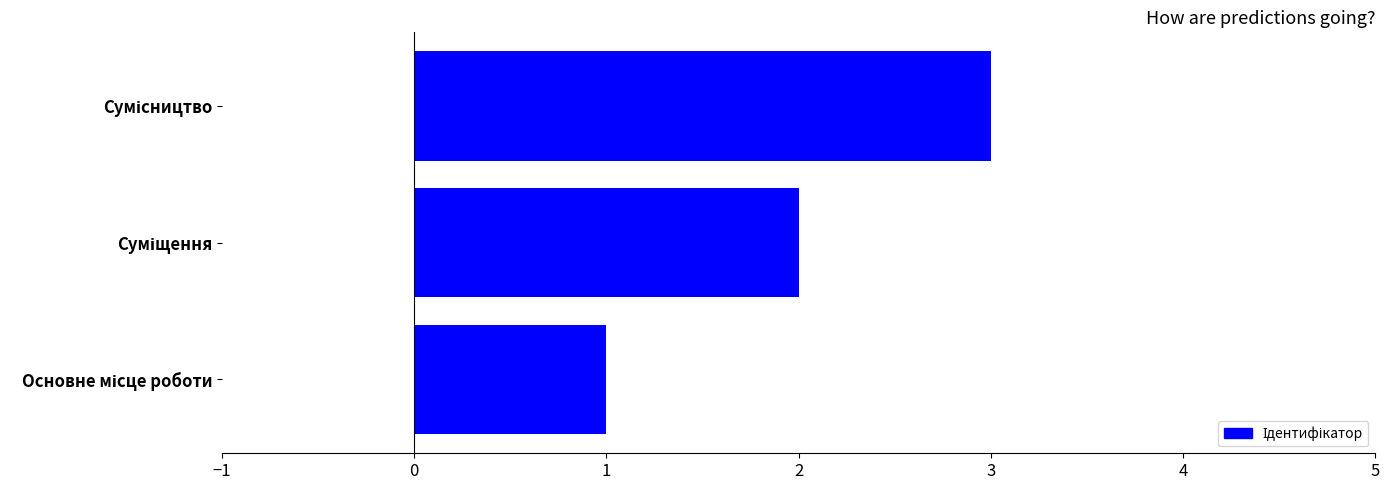

How many data points does each series have?

3